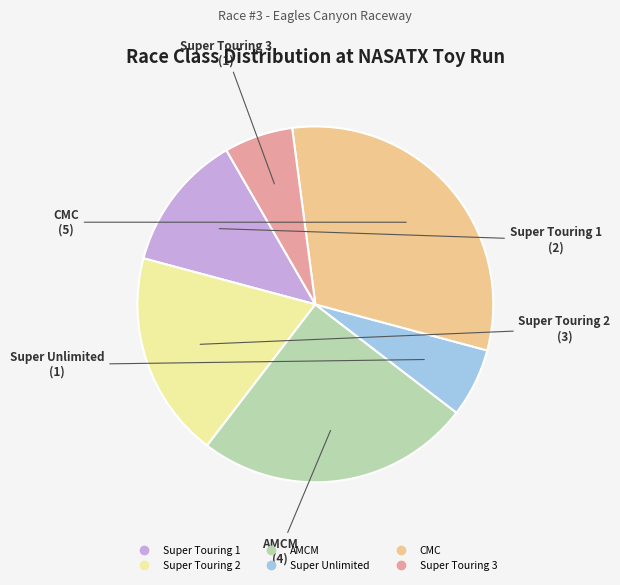

Does Super Touring 2 represent more than half of the total?

No